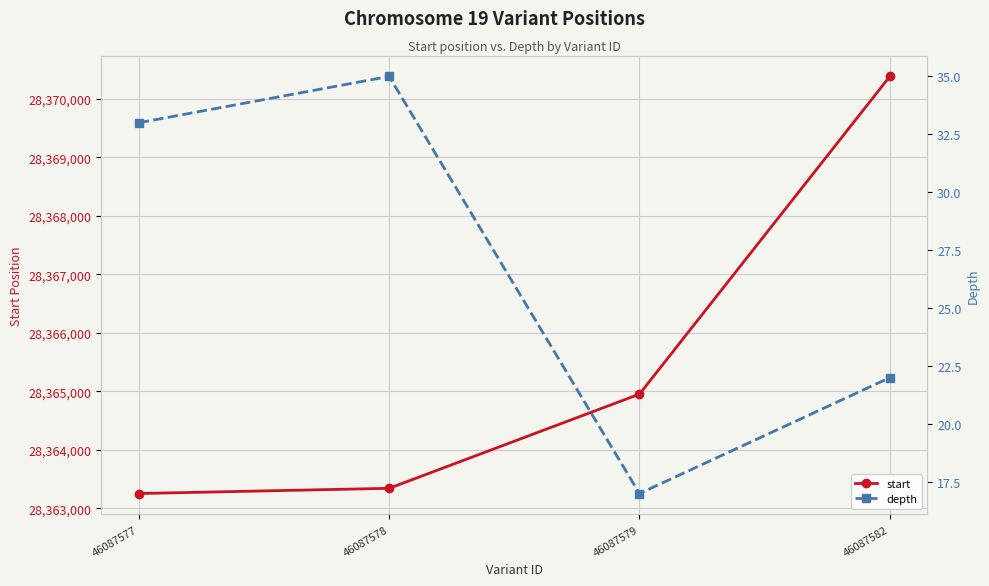

Reading right to left, extract all data points from this chart.

start: 28370380	28364953	28363344	28363255
depth: 22	17	35	33